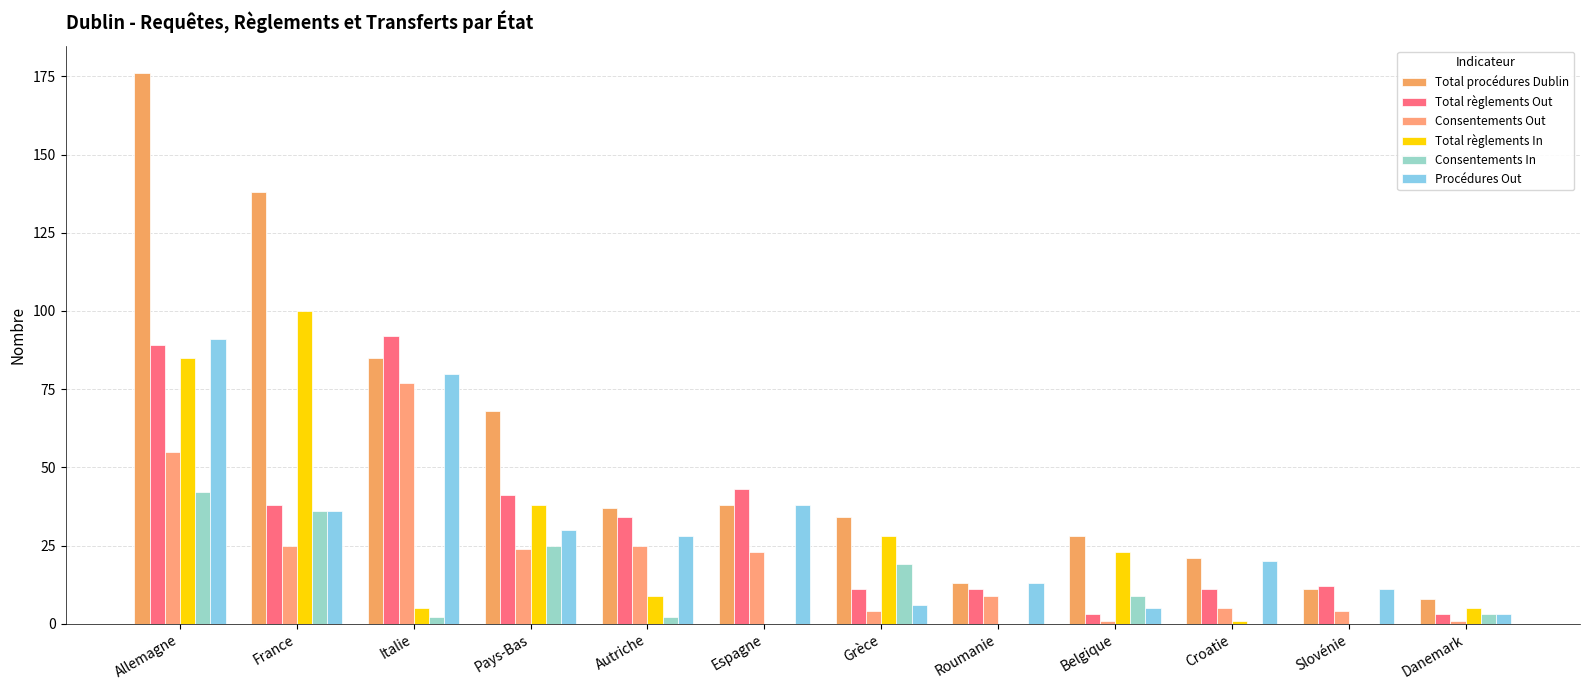

How many categories are shown in the chart?

12